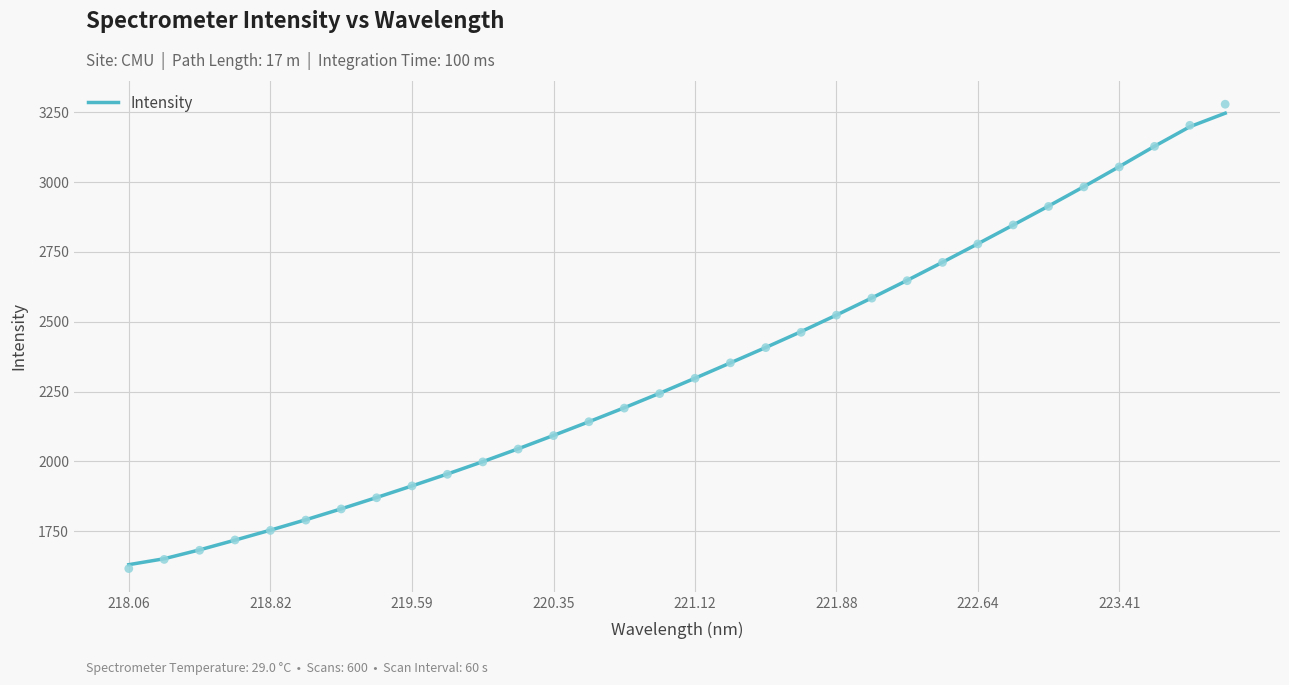

What is the maximum value for Intensity?

3247.0